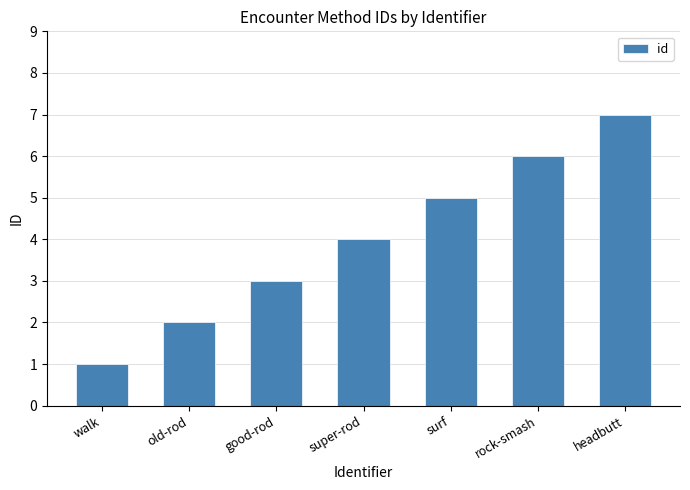

Between good-rod and super-rod, which is larger?

super-rod